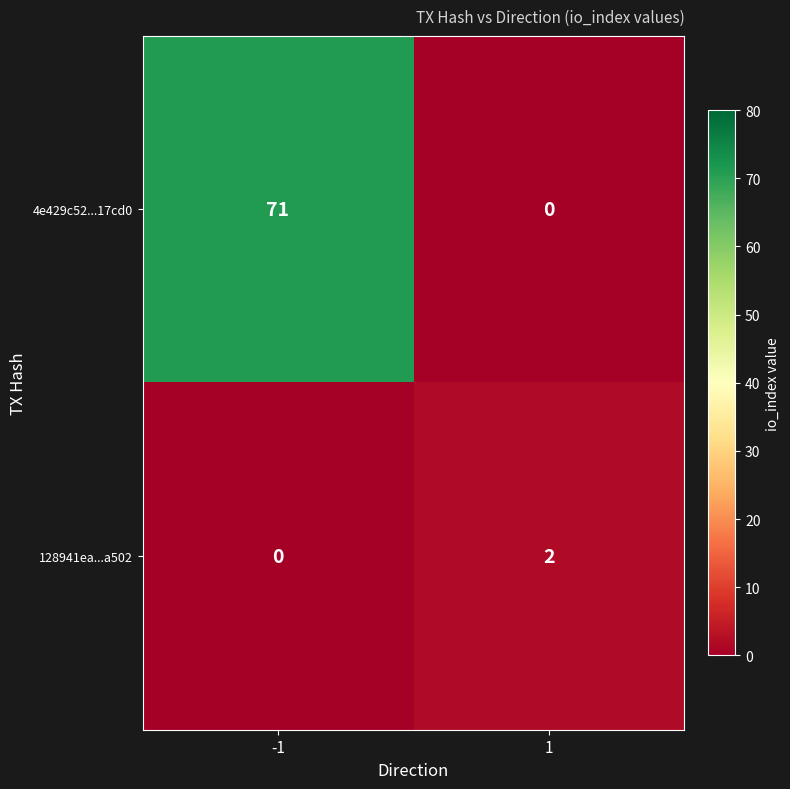

At how many categories does at least one series exceed 25?

1